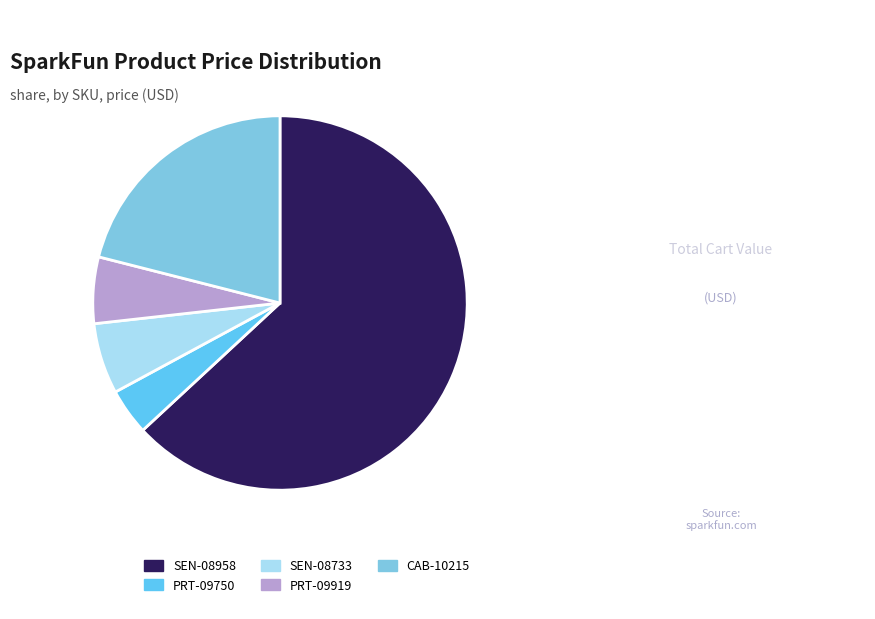

To the nearest percent, what is the difference between the largest and smallest slice percentages?

59%